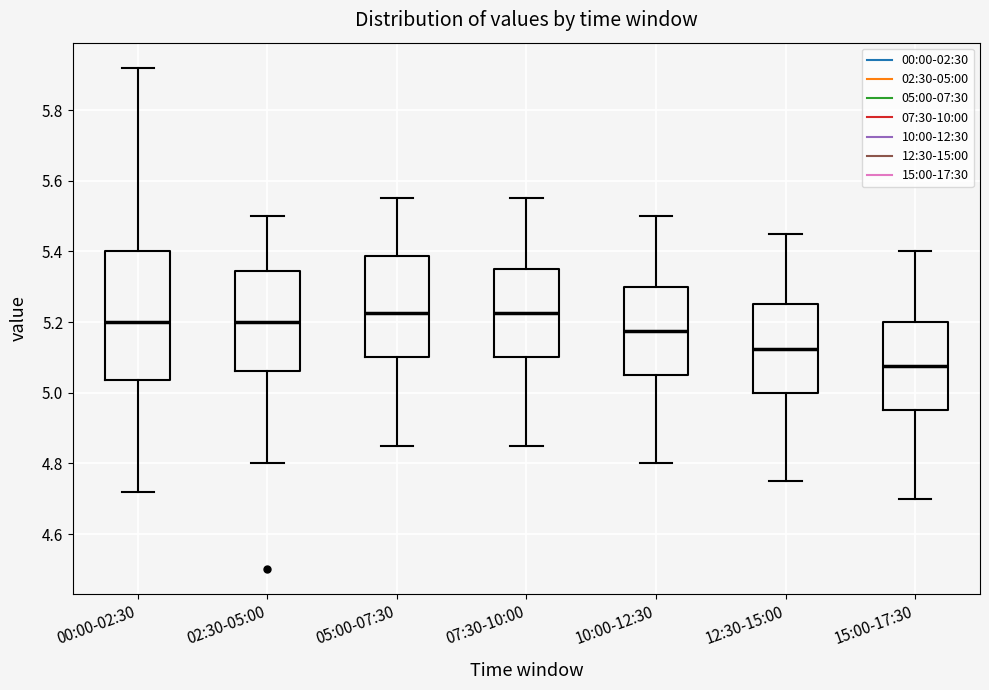

Reading left to right, read every box against the y-axis: the position of its median line, the range the box covers, and the ends of its whiskers. The values are not printed on the chart, so give them approximately, as read against the axis.

00:00-02:30: median 5.20, box 5.04 to 5.40, whiskers 4.72 to 5.92
02:30-05:00: median 5.20, box 5.06 to 5.34, whiskers 4.80 to 5.50
05:00-07:30: median 5.22, box 5.10 to 5.38, whiskers 4.86 to 5.56
07:30-10:00: median 5.22, box 5.10 to 5.36, whiskers 4.86 to 5.56
10:00-12:30: median 5.18, box 5.06 to 5.30, whiskers 4.80 to 5.50
12:30-15:00: median 5.12, box 5.00 to 5.26, whiskers 4.76 to 5.46
15:00-17:30: median 5.08, box 4.96 to 5.20, whiskers 4.70 to 5.40